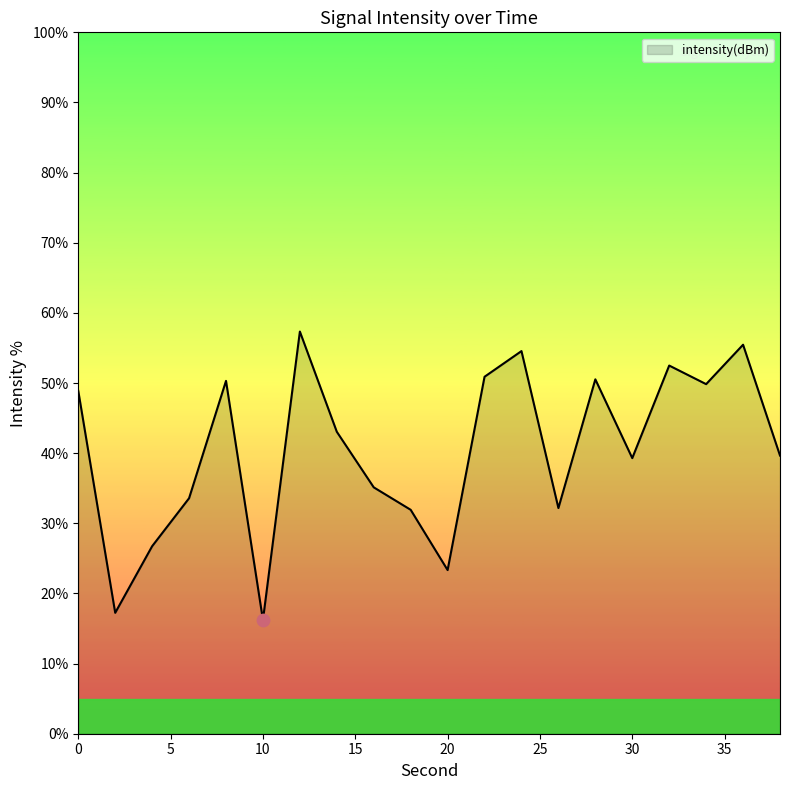

What is the smallest value displayed?

16.2